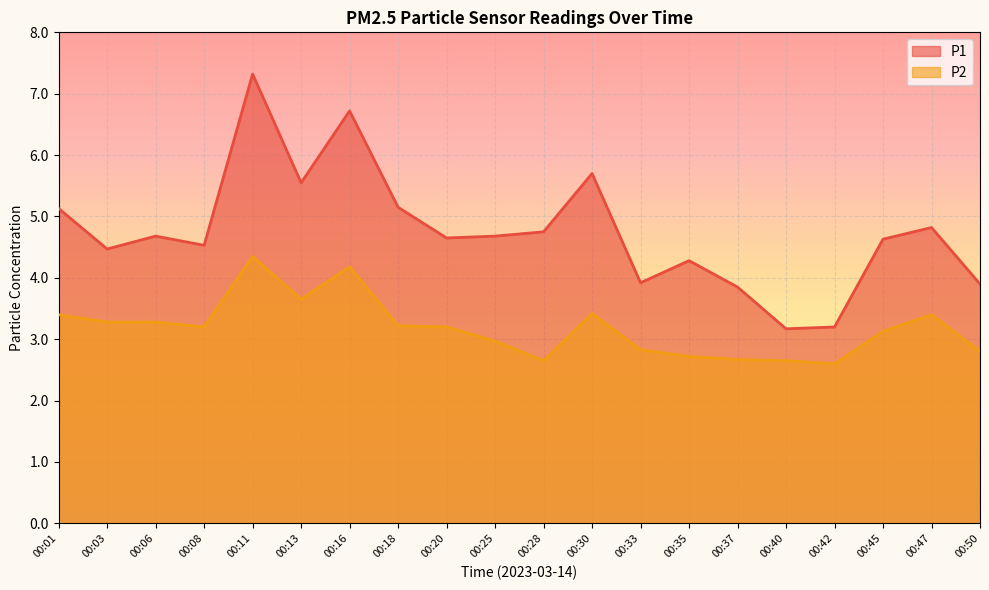

True or false: P2 and P1 intersect in this chart.

False